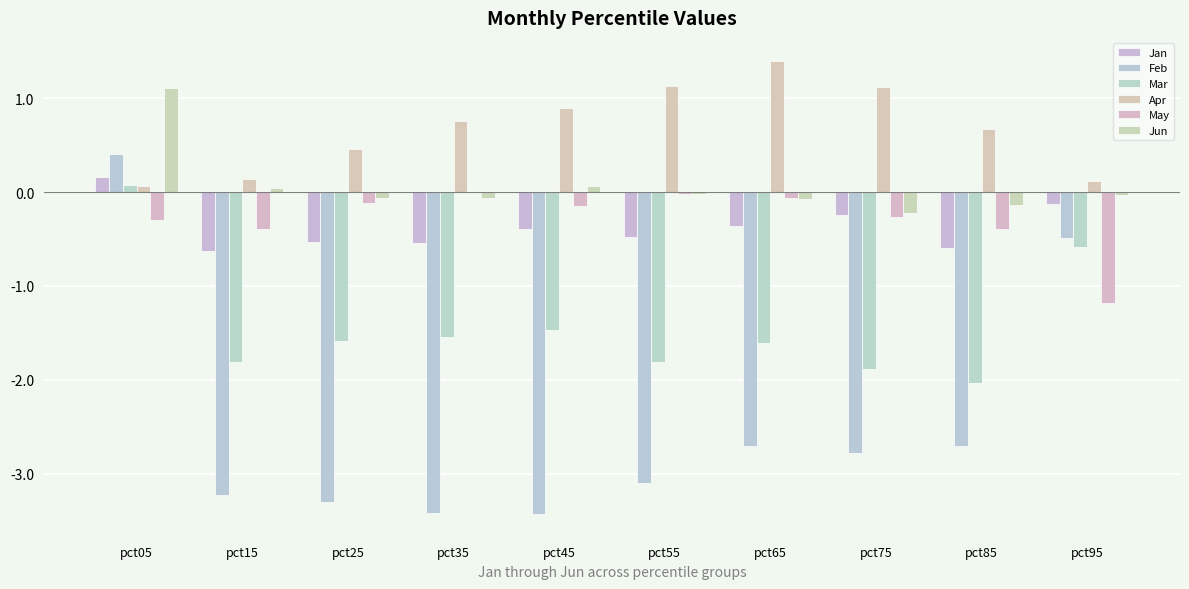

Are the bars horizontal?

No